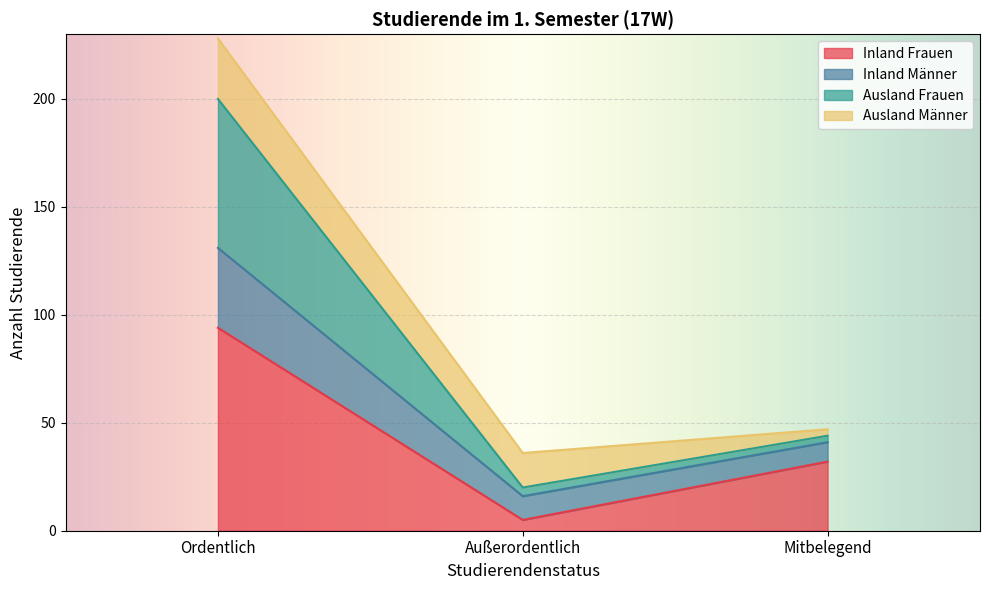

Does the chart display data point markers on the line(s)?

No